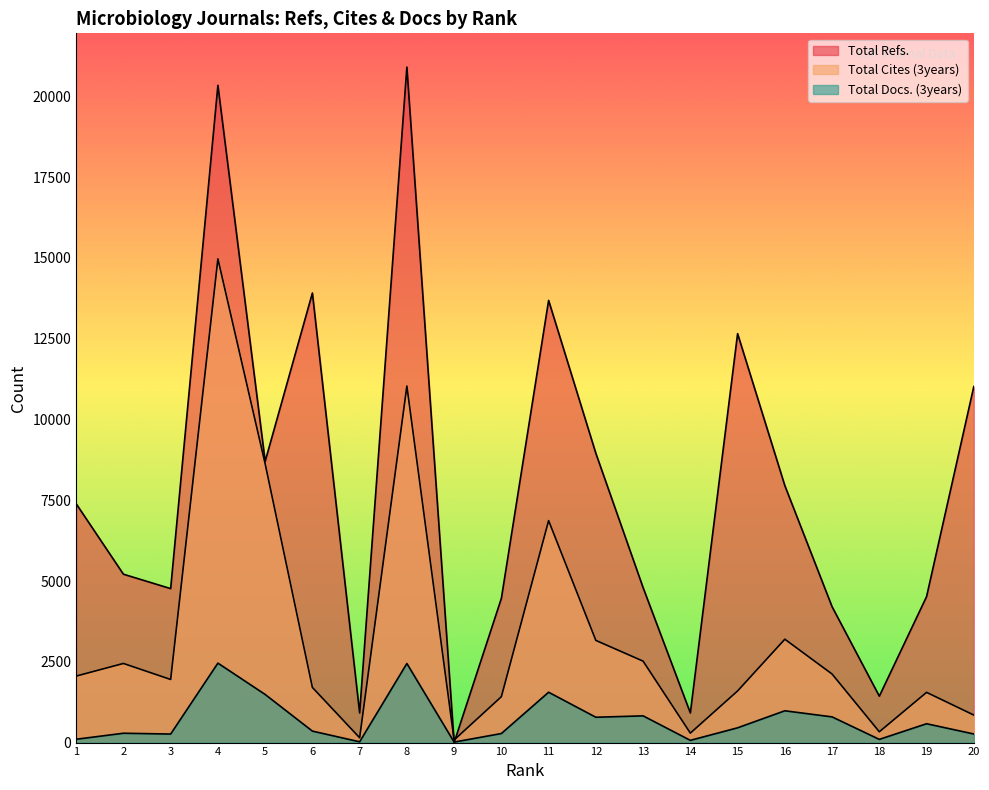

Is the value of Total Cites (3years) at 8 greater than the value of Total Docs. (3years) at 9?

Yes